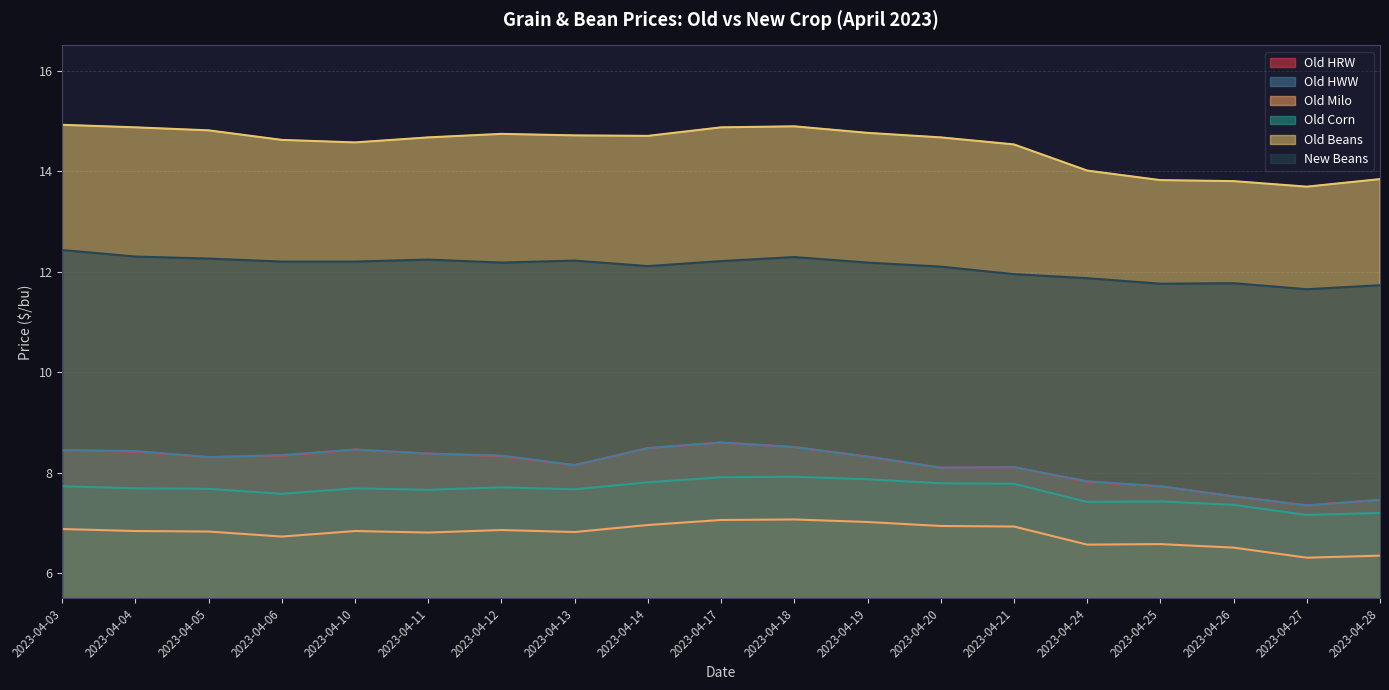

Which series has the widest spread of values?

Old HRW